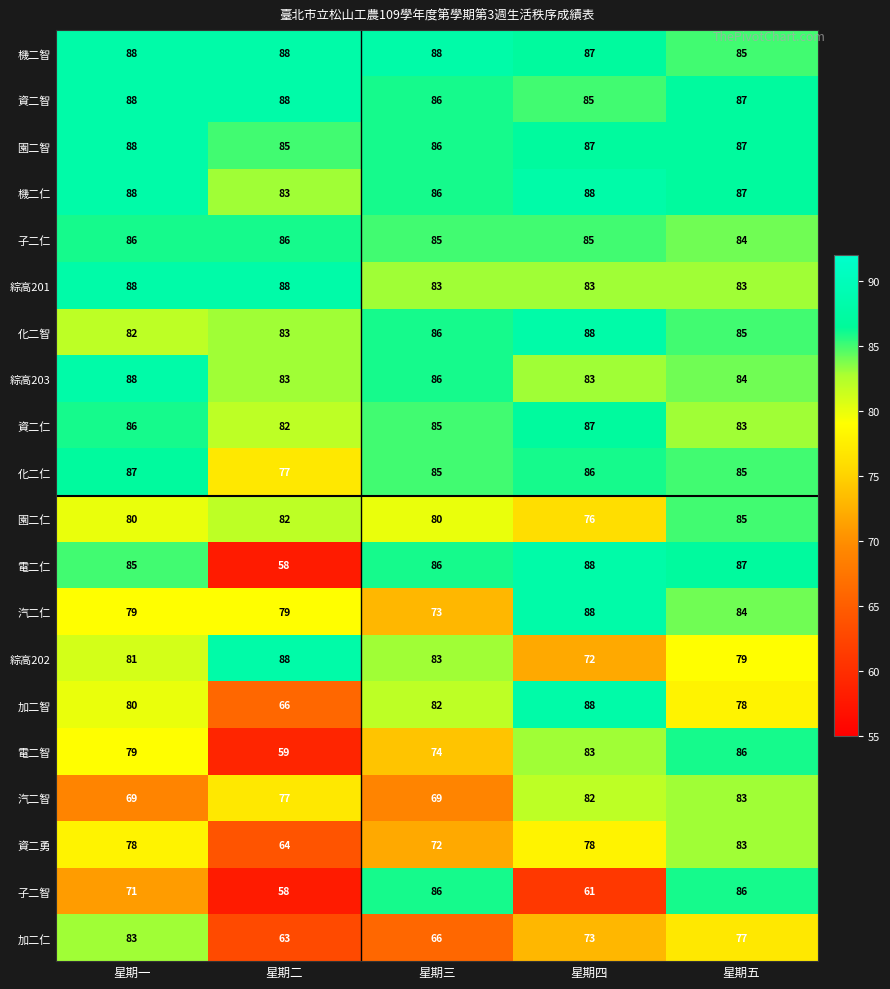

At which label does 化二仁 first exceed 85?

星期一